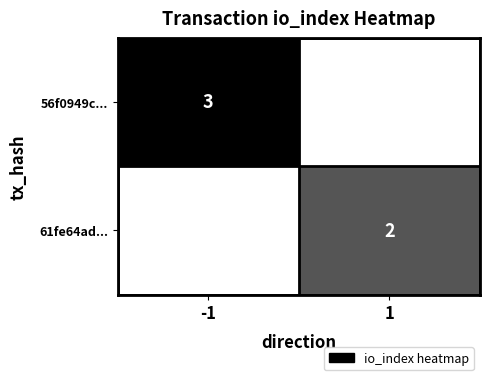

The 61fe64ad... series shows 3 at 1. True or false?

False